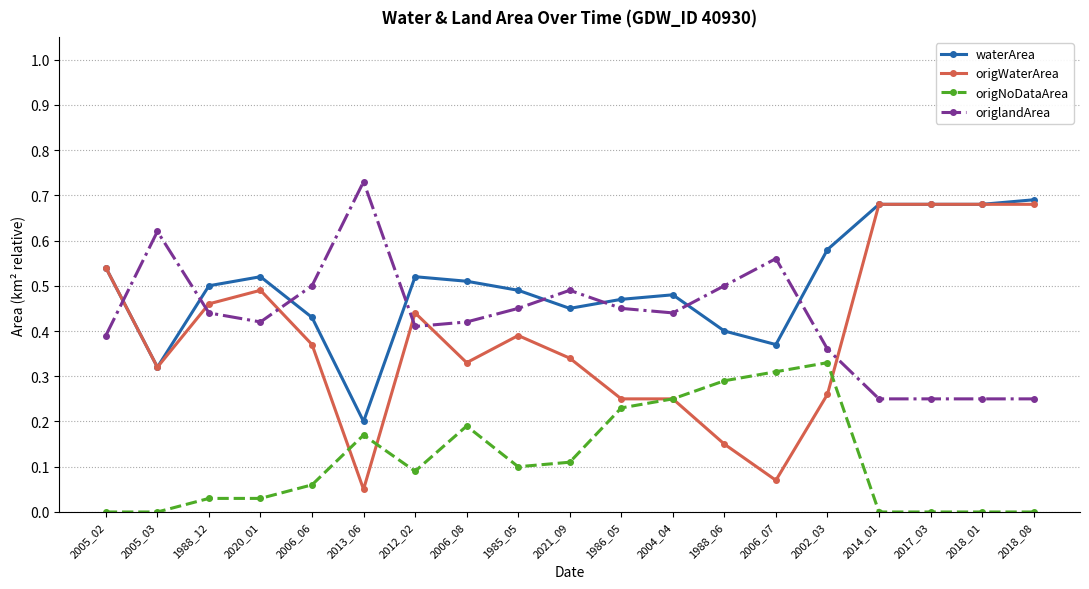

What is the label of the 18th point from the right?

2005_03